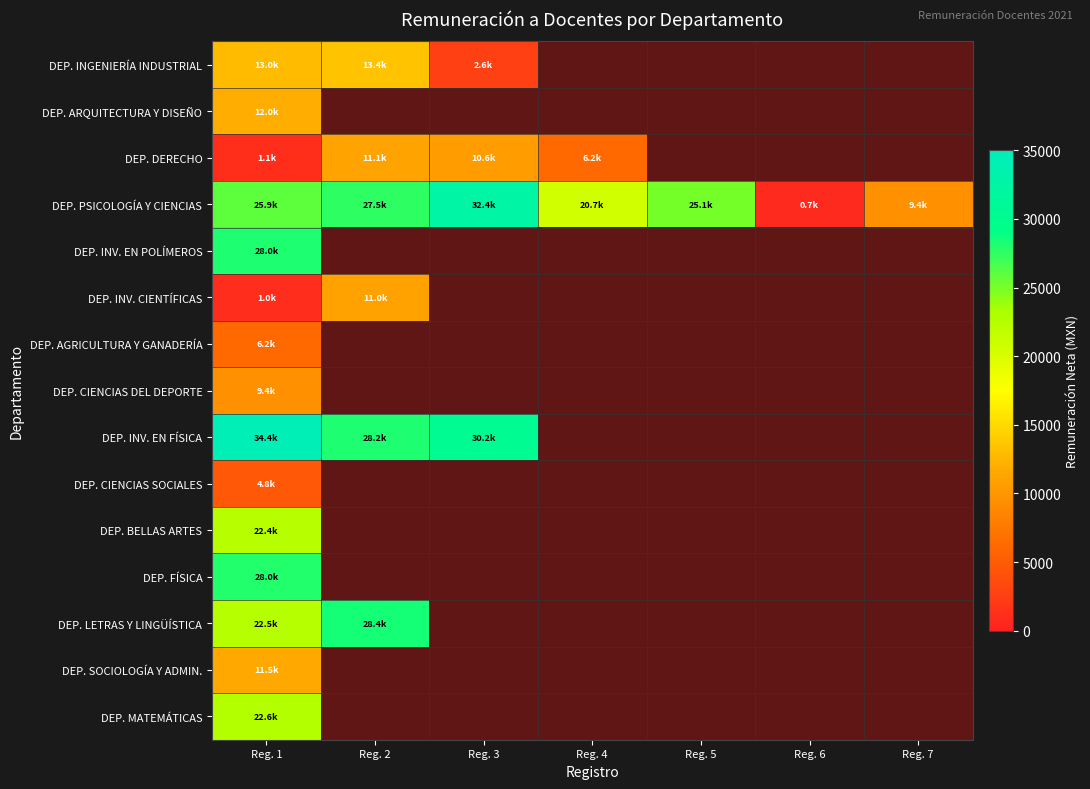

At which category is the sum across all series the highest?

Reg. 1